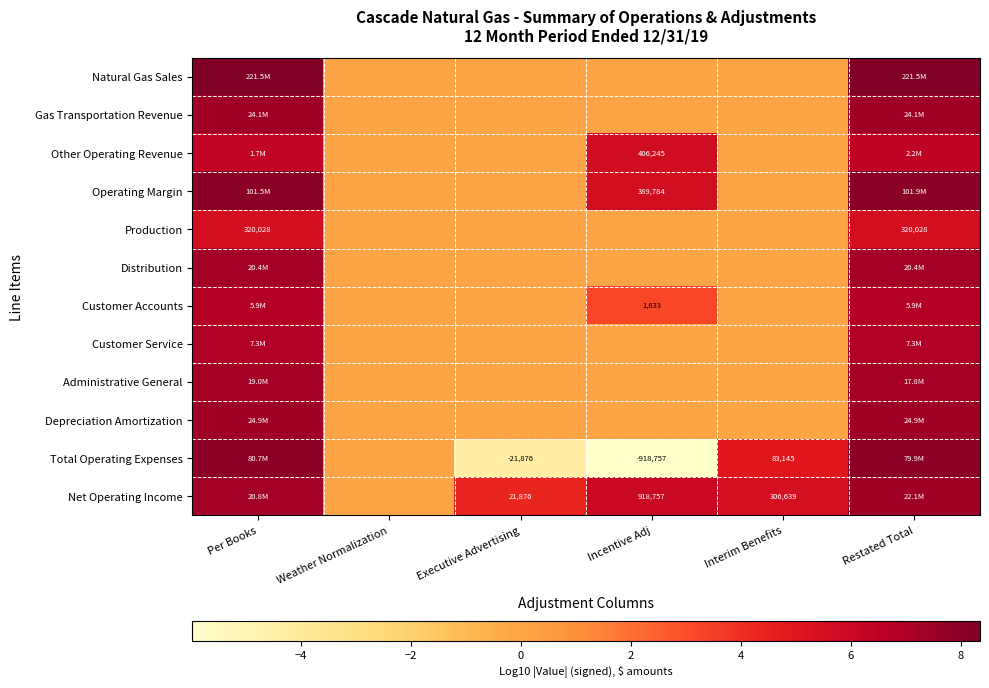

What is the sum of all Depreciation Amortization values?

14.8